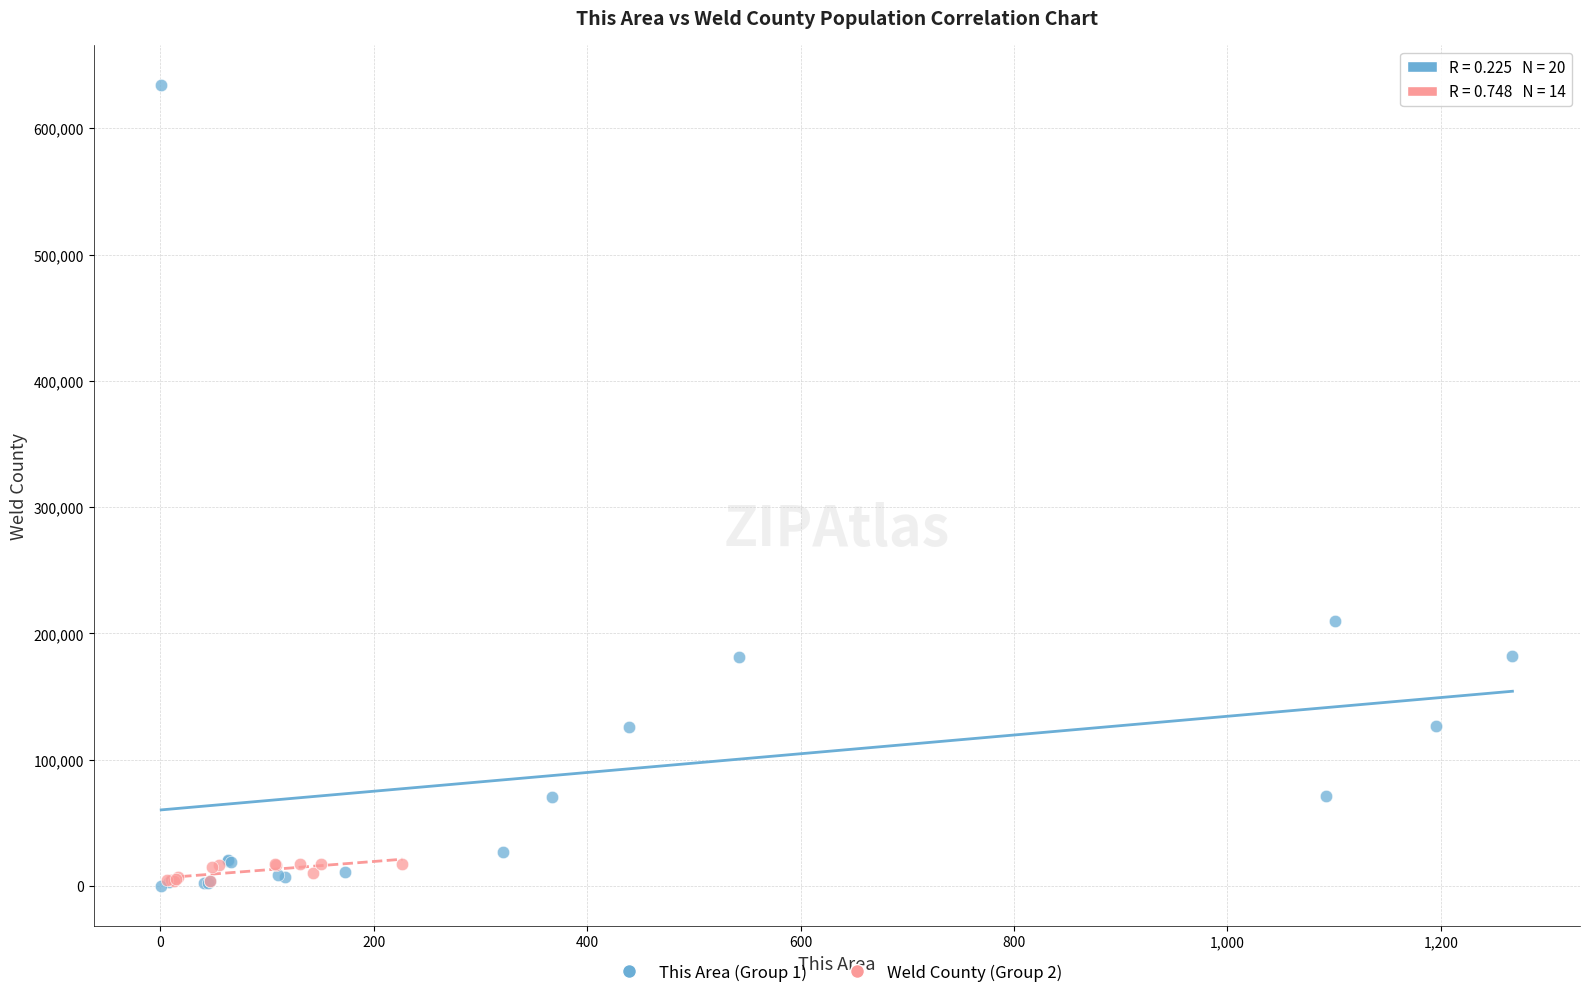

Which series has the widest spread of Y values?

This Area (Group 1)